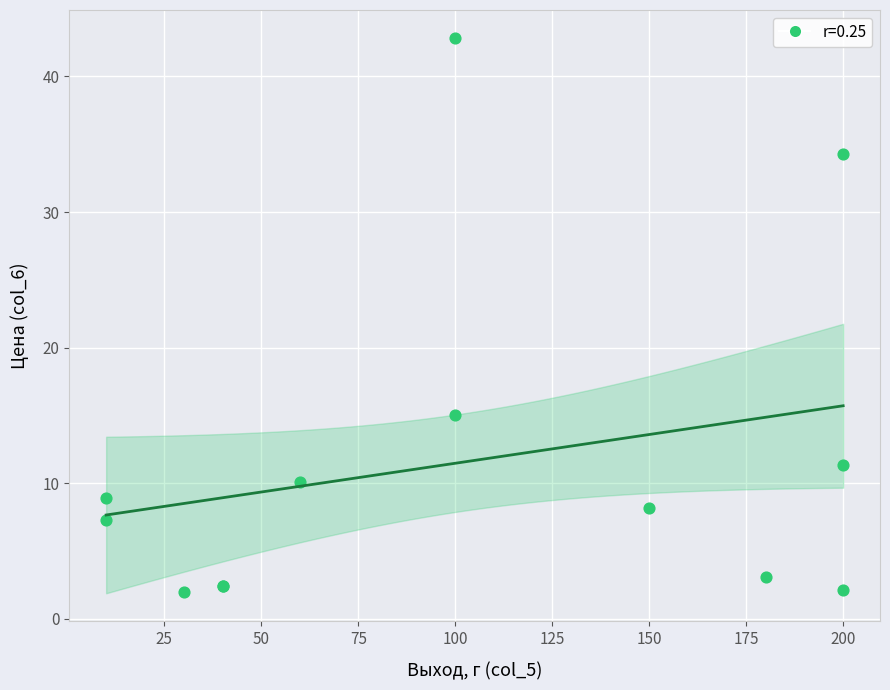

What Y value in the scatter plot is closest to 22?

15.0